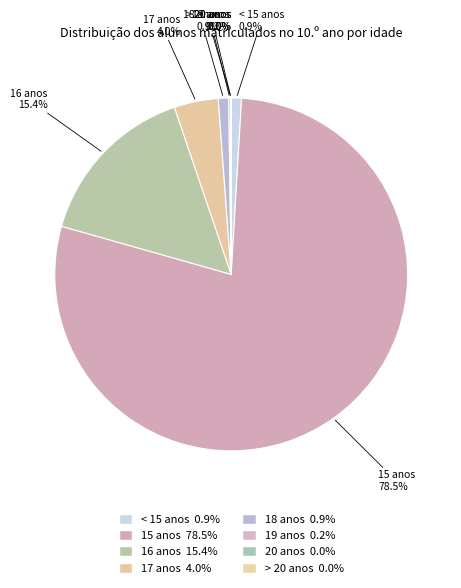

To the nearest percent, what is the difference between the 17 anos and 16 anos slice percentages?

11%